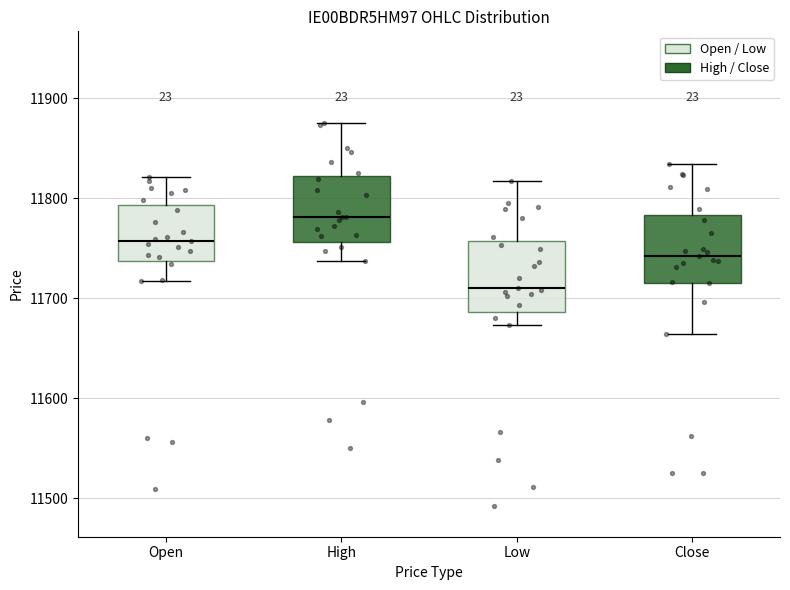

Reading left to right, transcribe this box plot: for each box, give where its median line is, the range the box spans, and where its two whiskers end, as read against the y-axis. The values are not printed on the chart, so give them approximately, as read against the axis.

Open: median 11760, box 11740 to 11790, whiskers 11720 to 11820
High: median 11780, box 11760 to 11820, whiskers 11740 to 11880
Low: median 11710, box 11690 to 11760, whiskers 11670 to 11820
Close: median 11740, box 11720 to 11780, whiskers 11660 to 11830